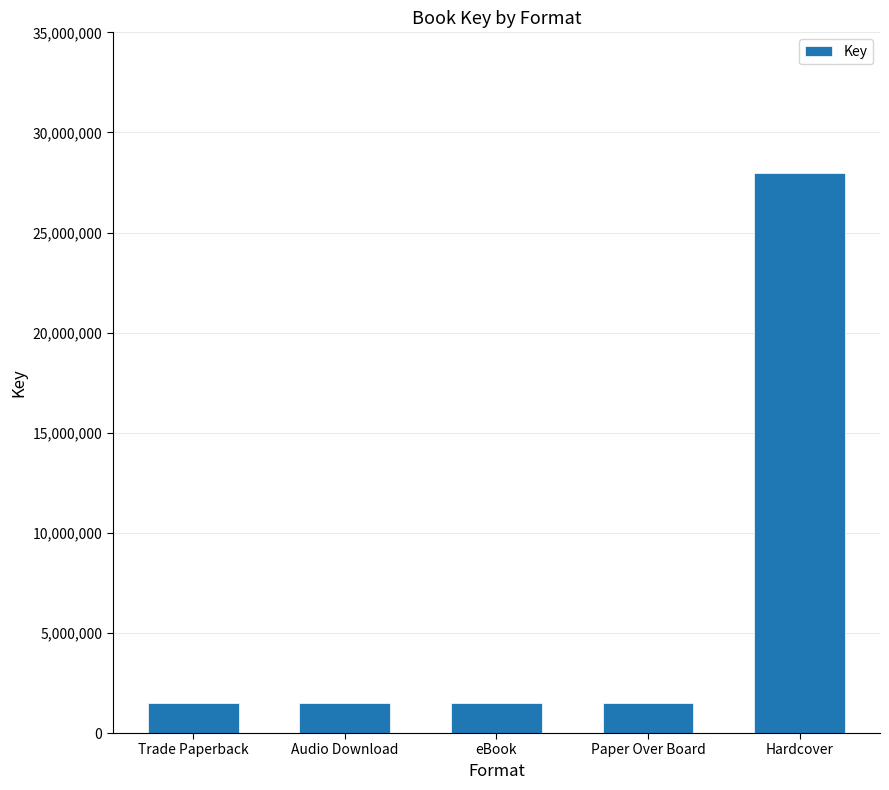

At which category does the chart reach its peak across all series?

Hardcover